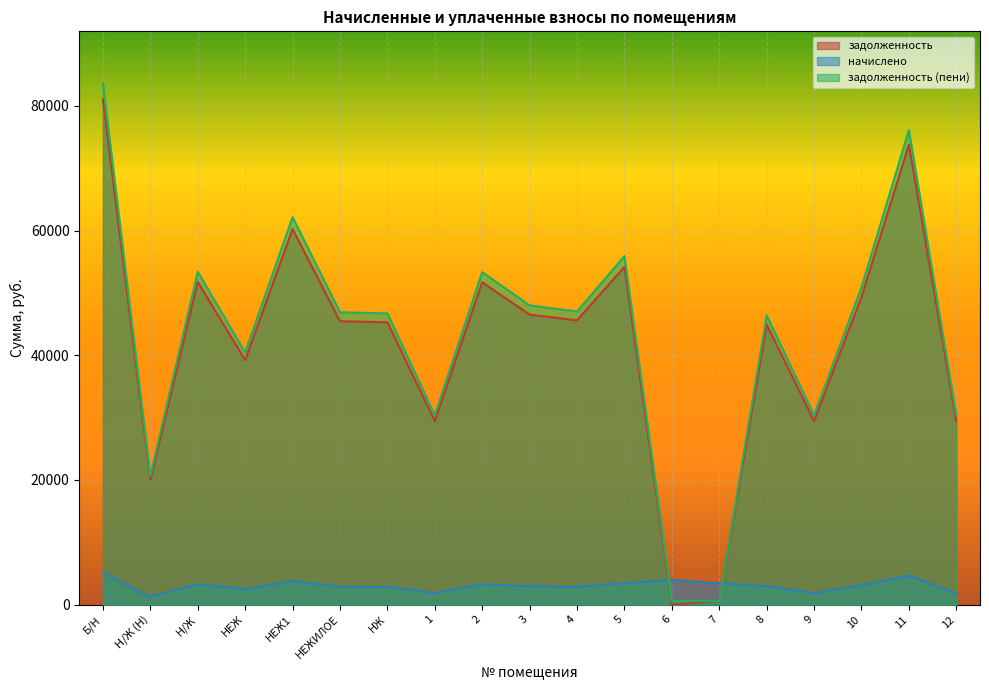

What is the spread (max minus min) of values at НЖ?

43860.8